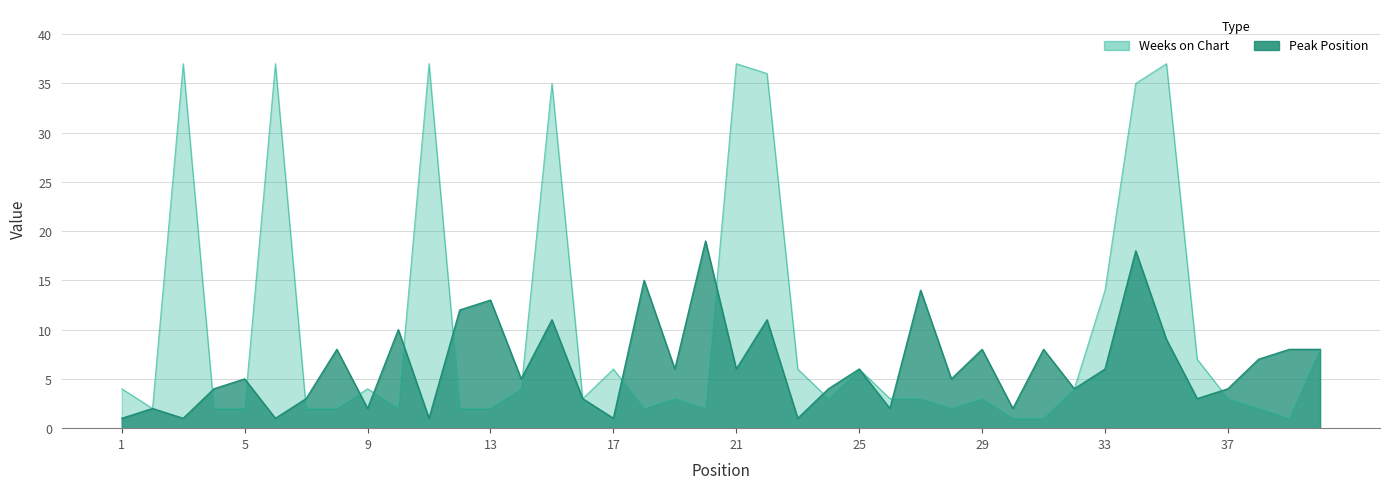

At which category does Weeks on Chart reach its first local valley?

2